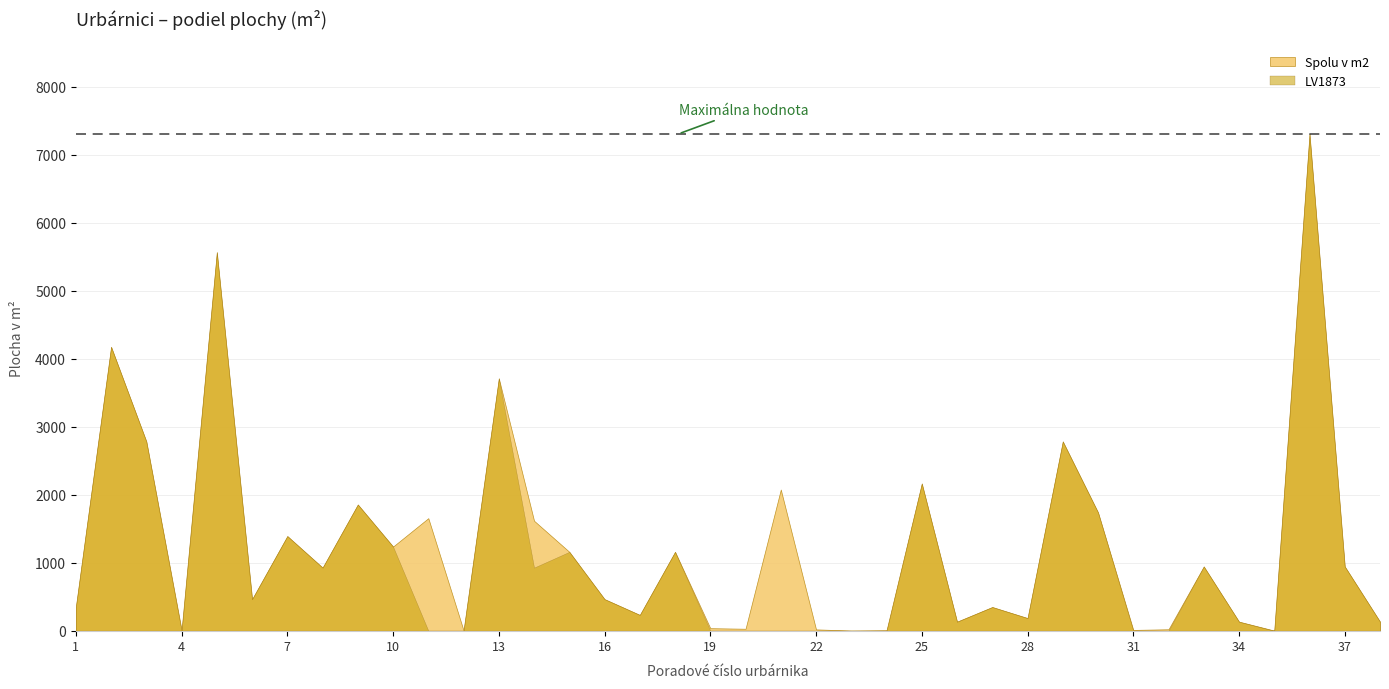

How many series are shown in this chart?

2